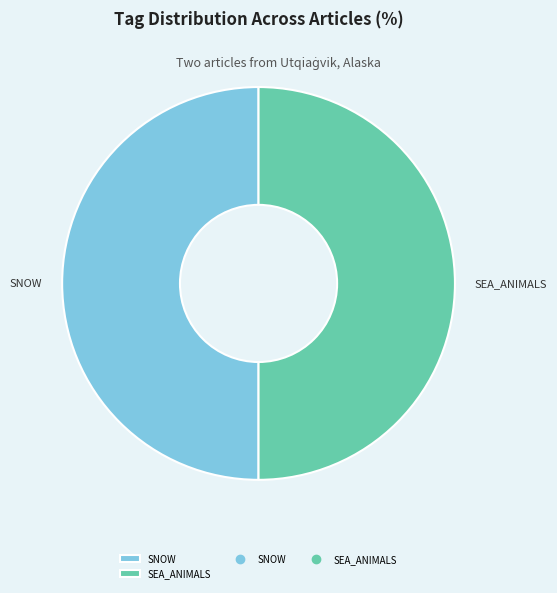

Is it true that SNOW is 38% of the pie?

False